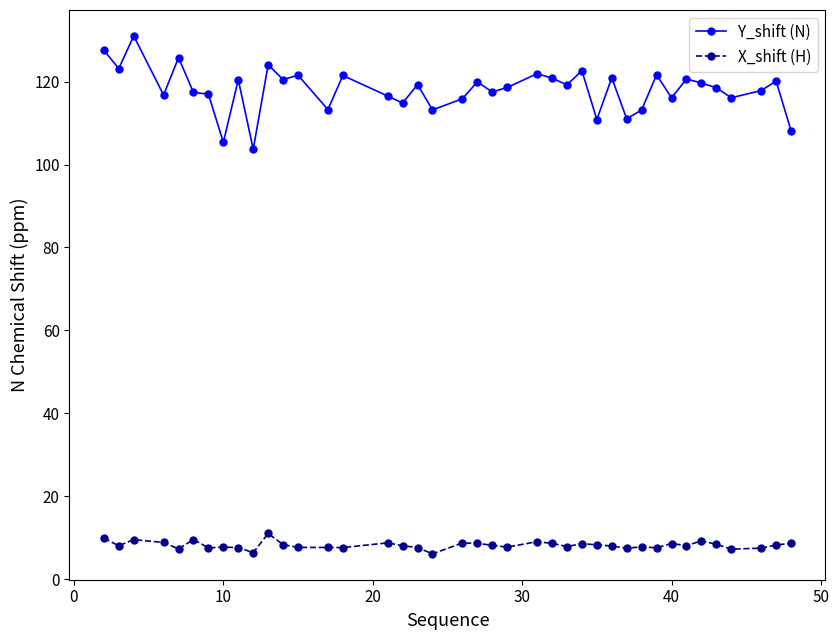

How many categories are shown in the chart?

40